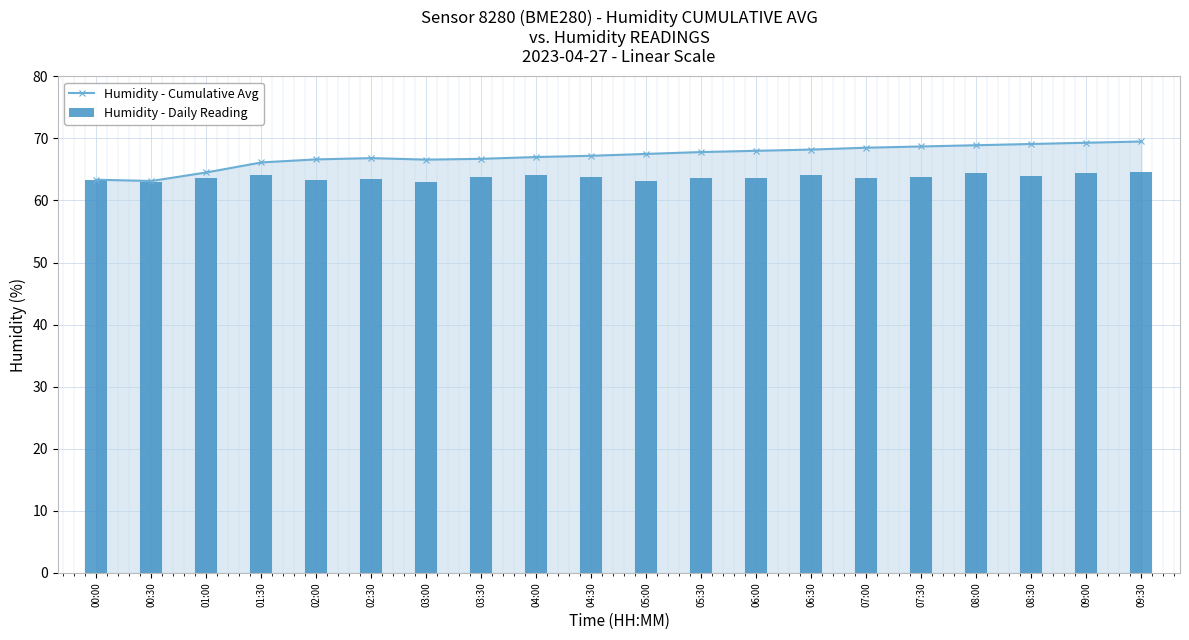

At which label is Humidity - Cumulative Avg closest to 66?

01:30